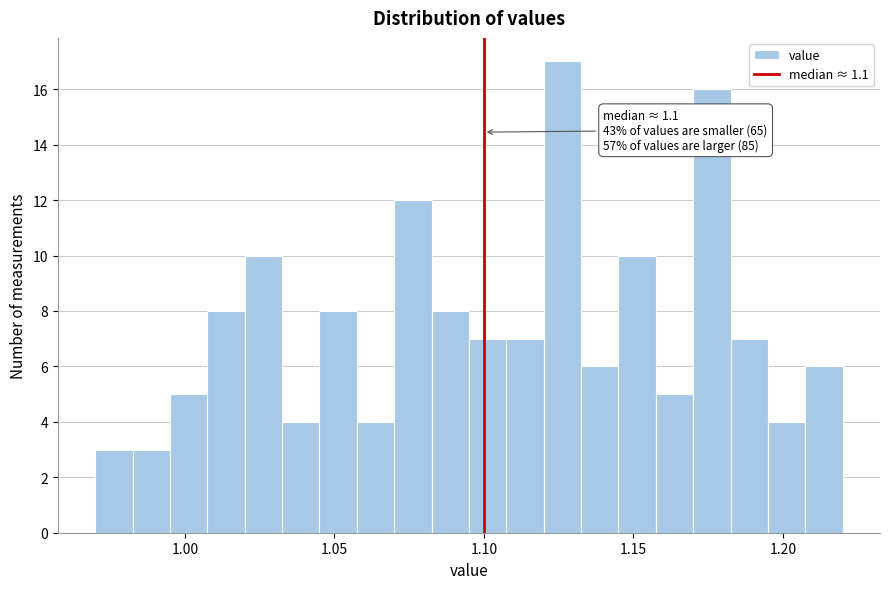

Read against the x-axis, roughly where is the centre of the tallest bar?

1.125